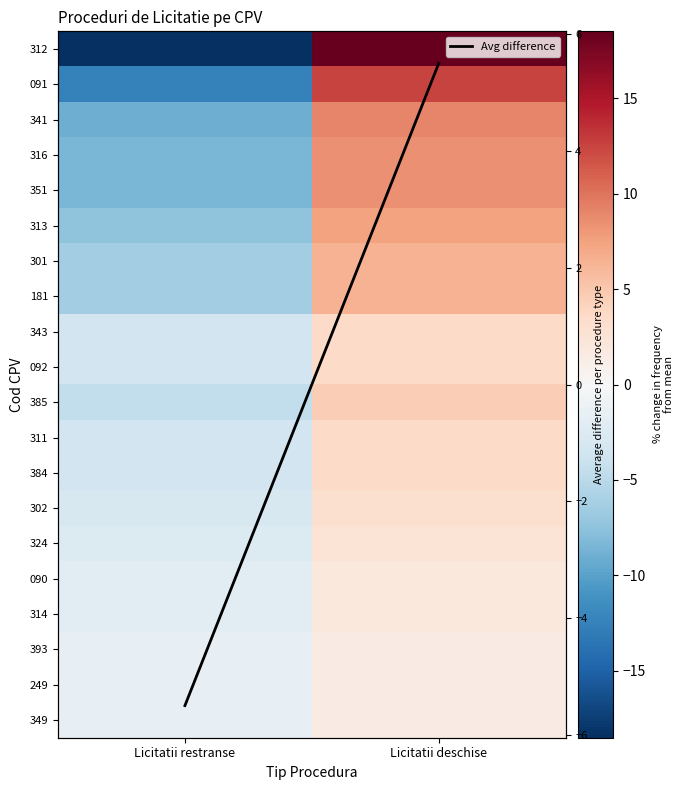

The 301 series shows -3.3 at Licitatii restranse. True or false?

False